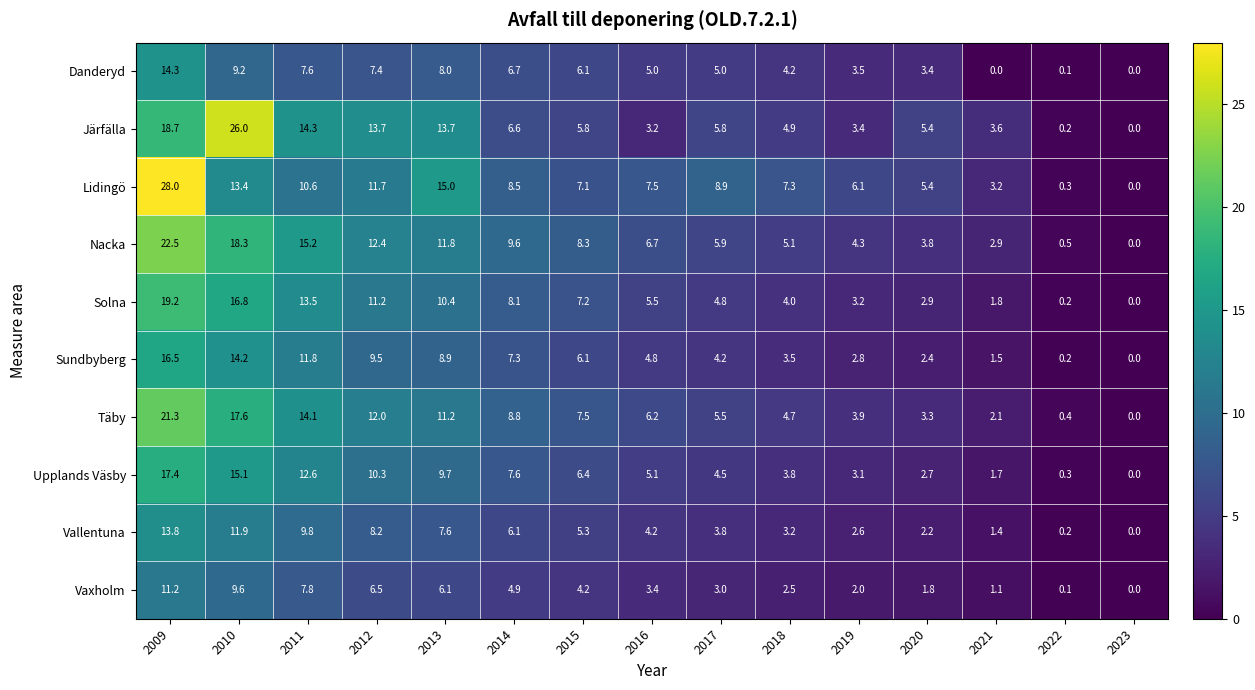

At how many categories does at least one series exceed 19?

2